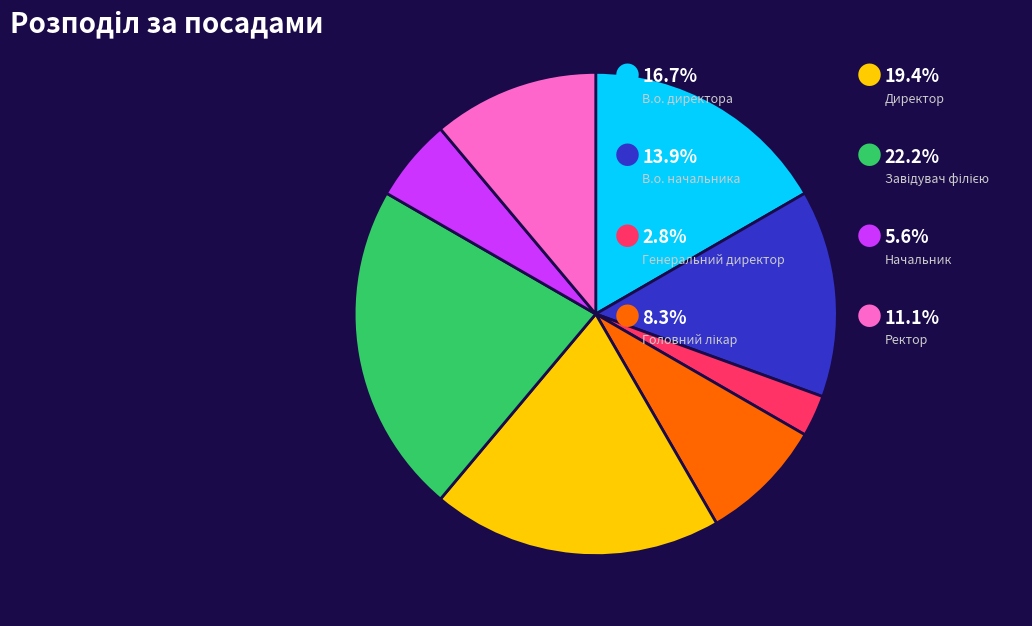

Is there a majority slice in this chart?

No